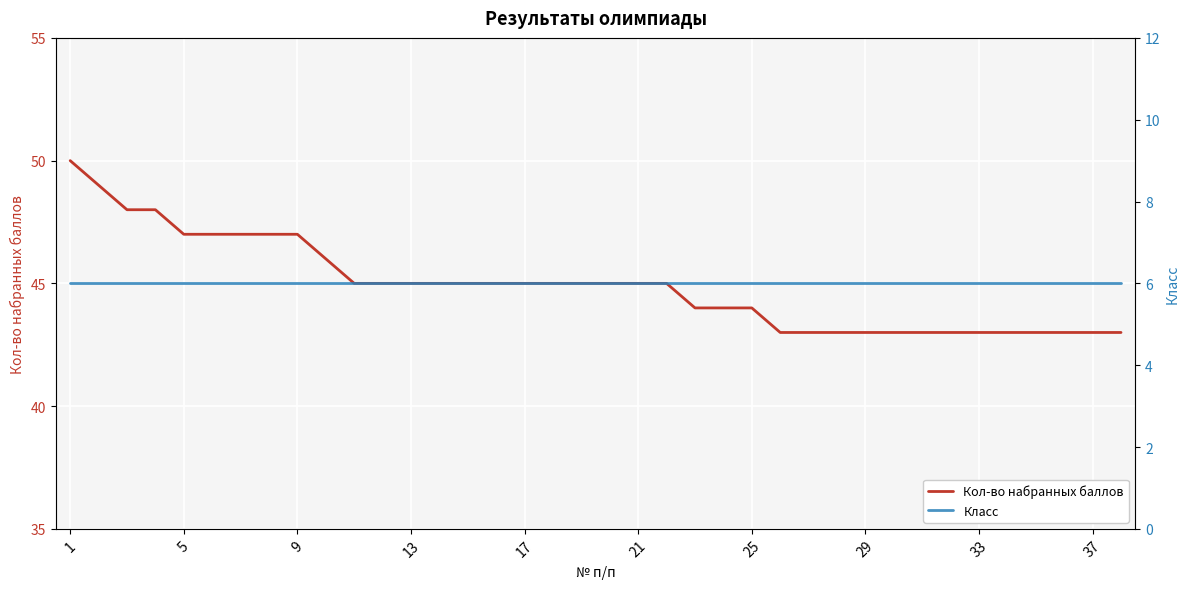

How many data points does each series have?

38